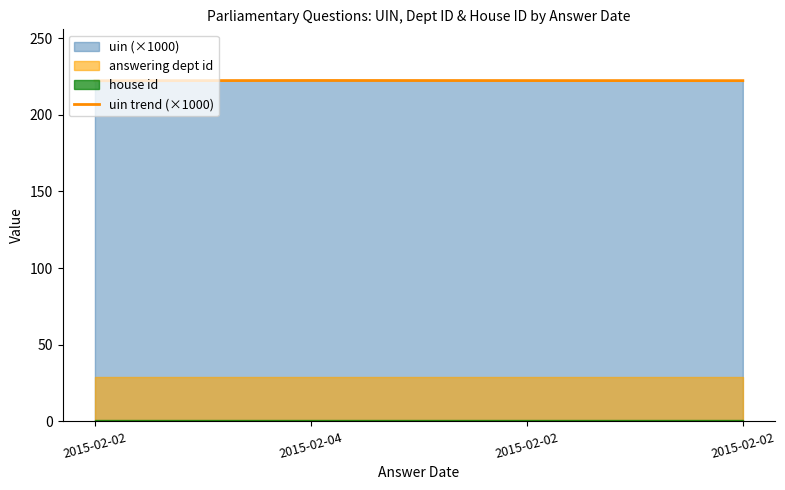

List the labels in order of value, largest first.

2015-02-04, 2015-02-02, 2015-02-02, 2015-02-02